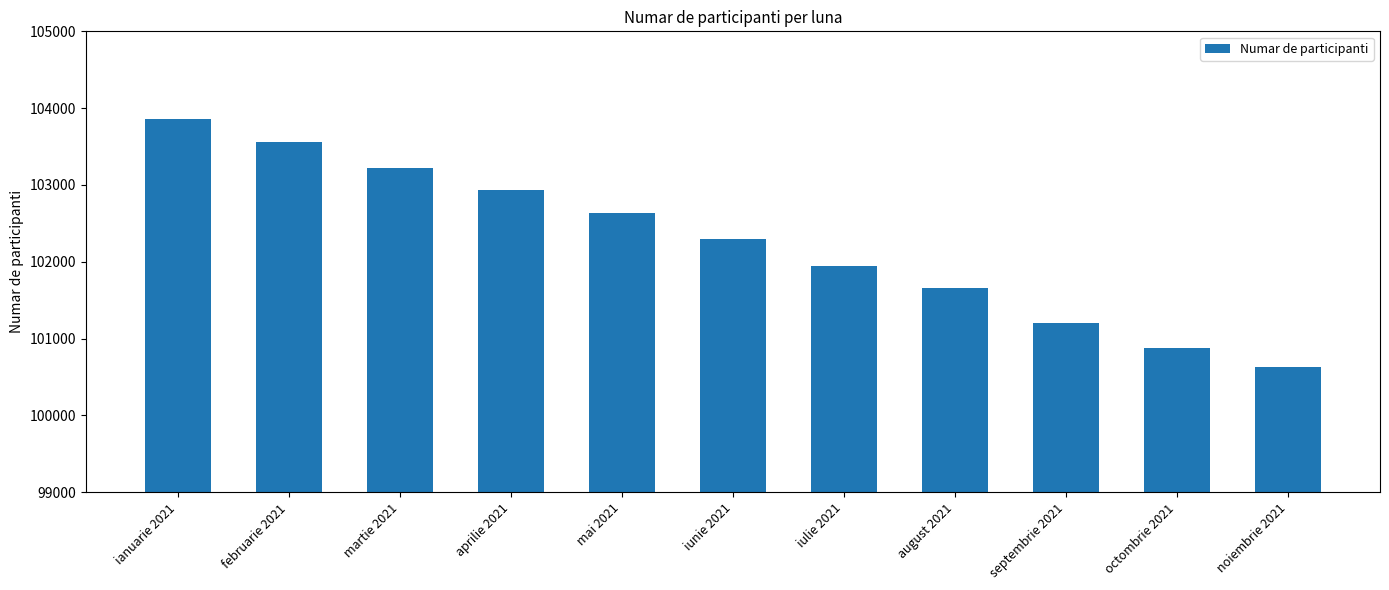

What position from the right is septembrie 2021?

3